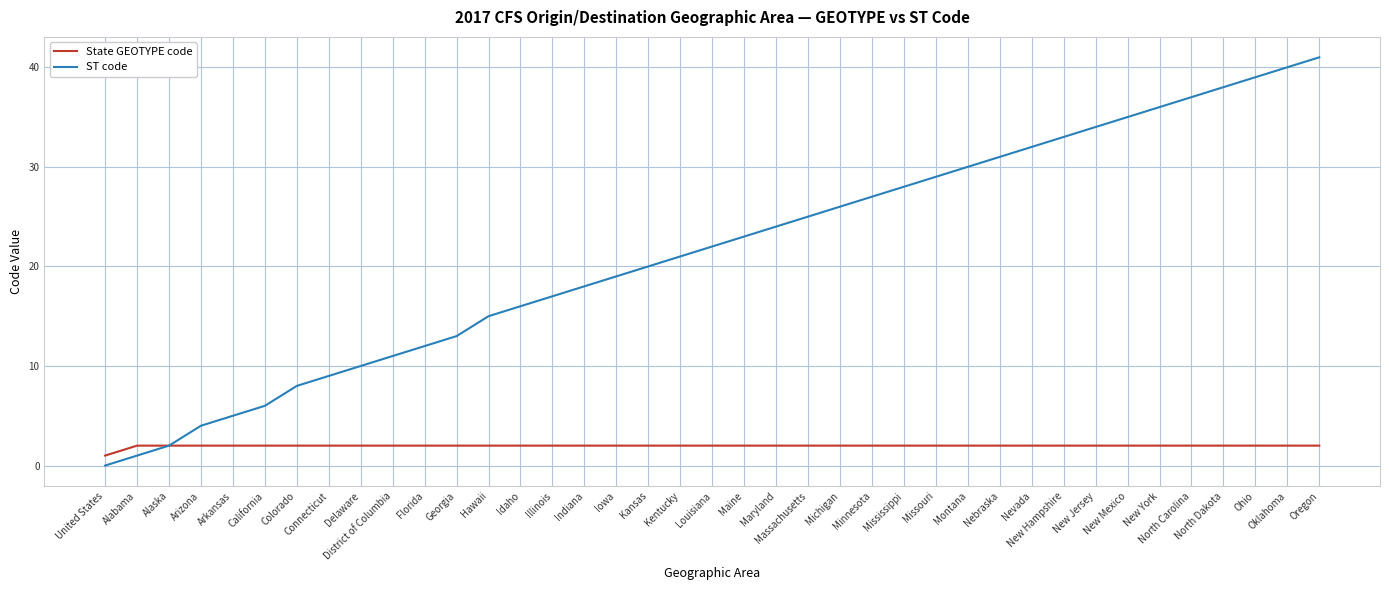

How many lines are shown in the chart?

2